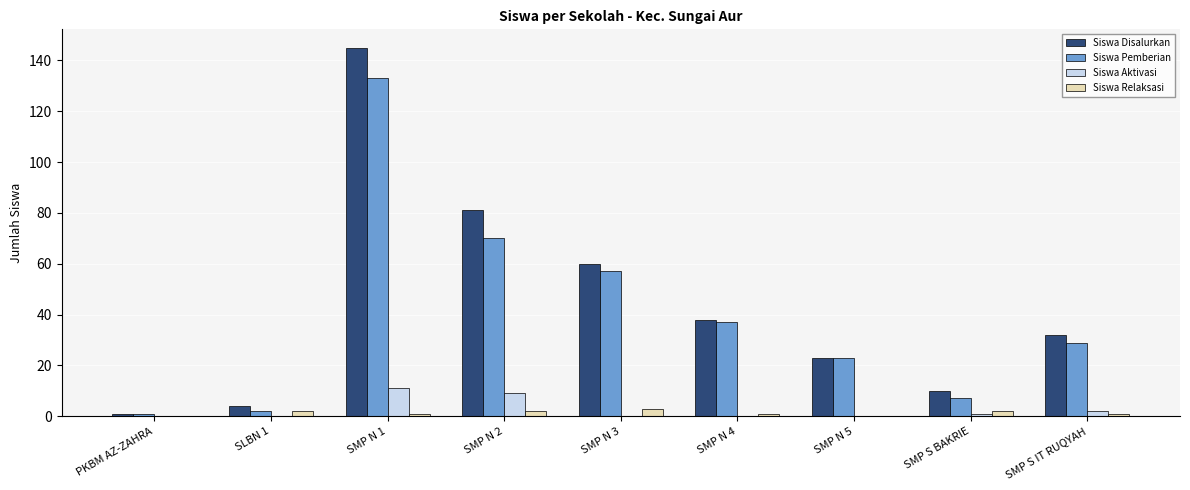

The Siswa Pemberian series shows 7 at SMP S BAKRIE. True or false?

True